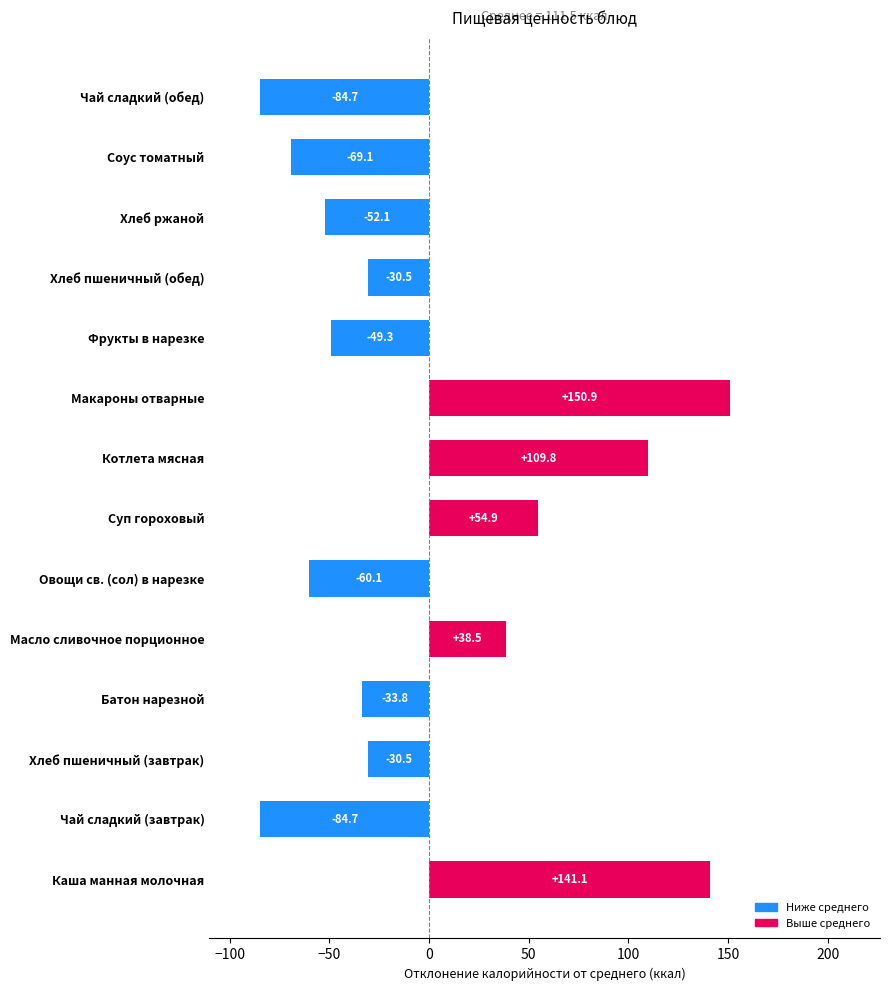

The value at Фрукты в нарезке is -16.9. True or false?

False